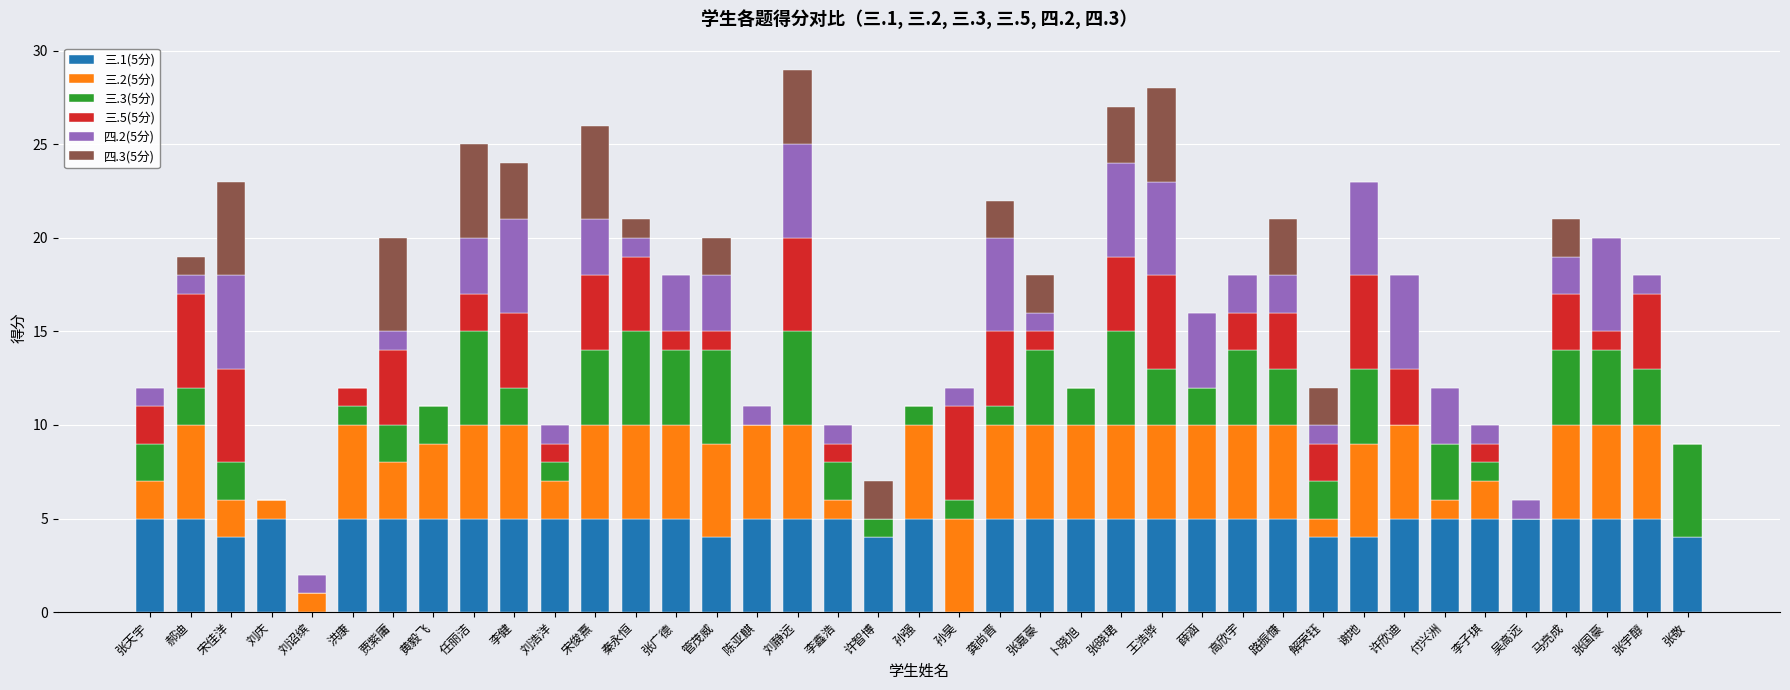

What is the total value across all series at 郝迪?

19